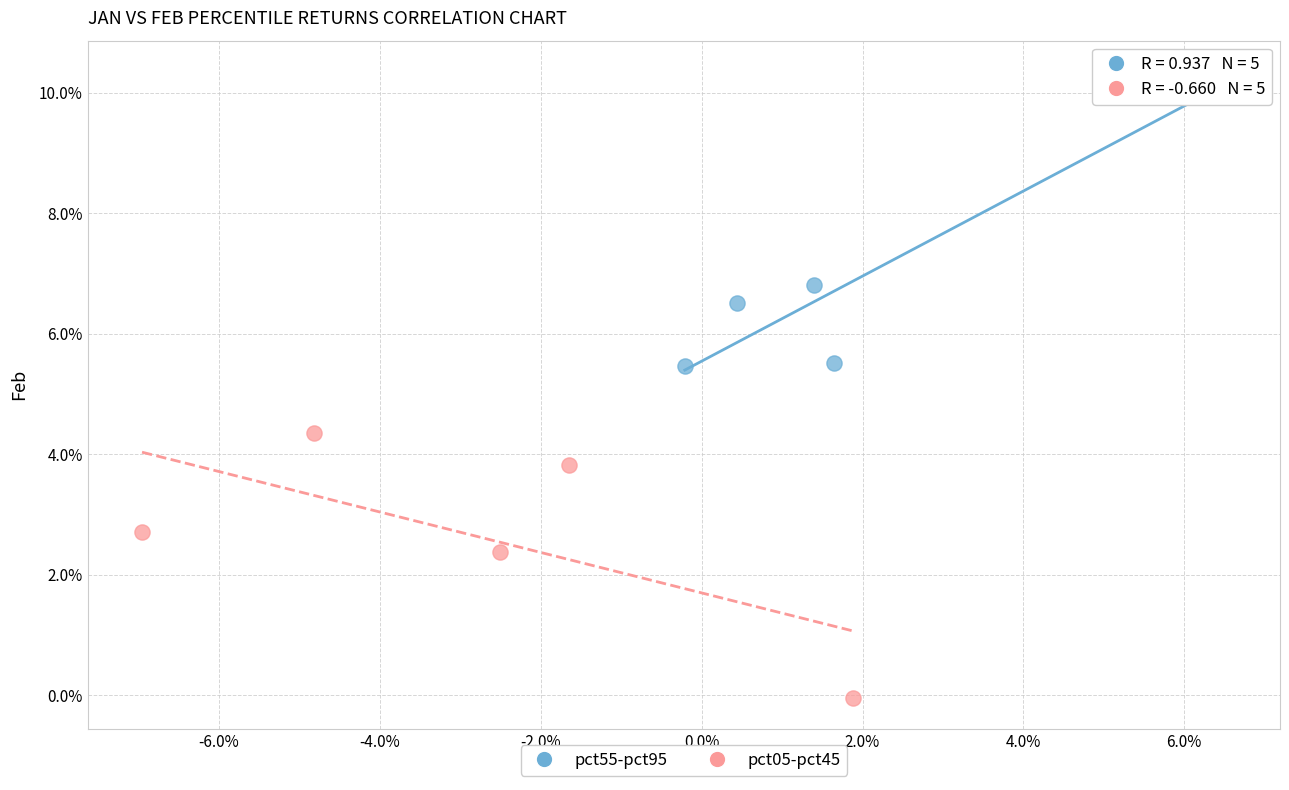

Which series reaches the minimum Y coordinate?

pct05-pct45